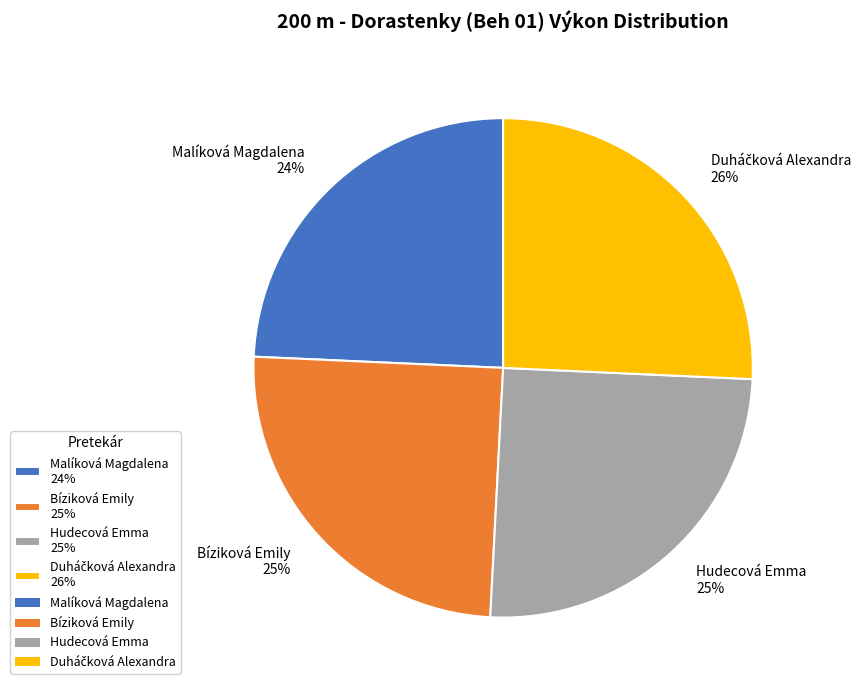

To the nearest percent, what is the combined percentage of Hudecová Emma and Bíziková Emily?

50%